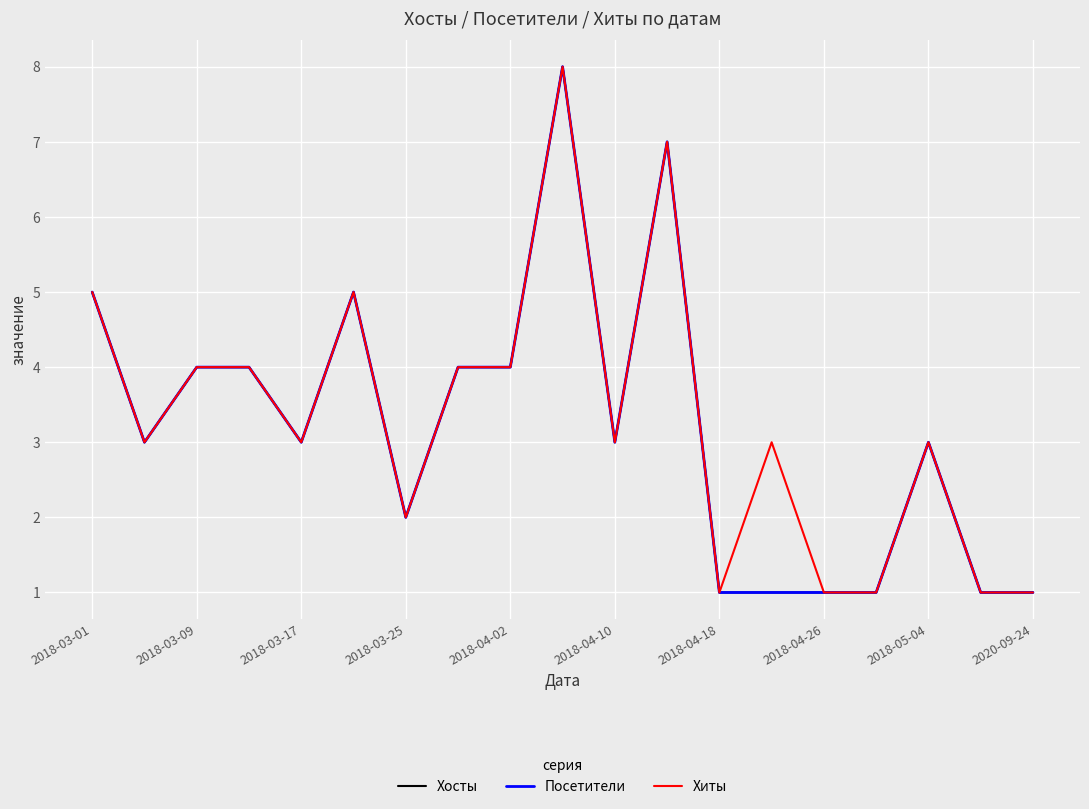

True or false: Посетители and Хосты intersect in this chart.

False